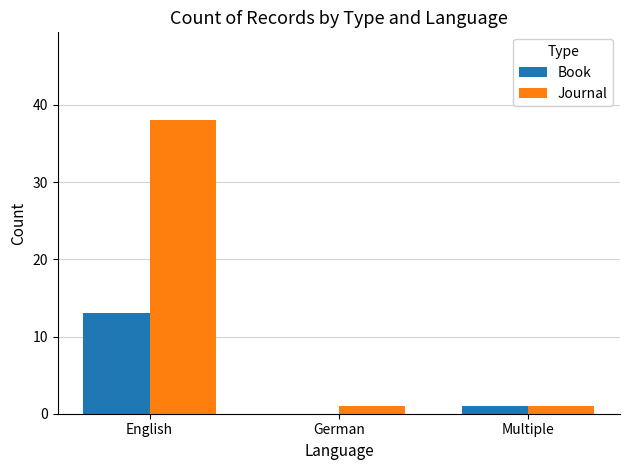

What is the sum of all Book values?

14